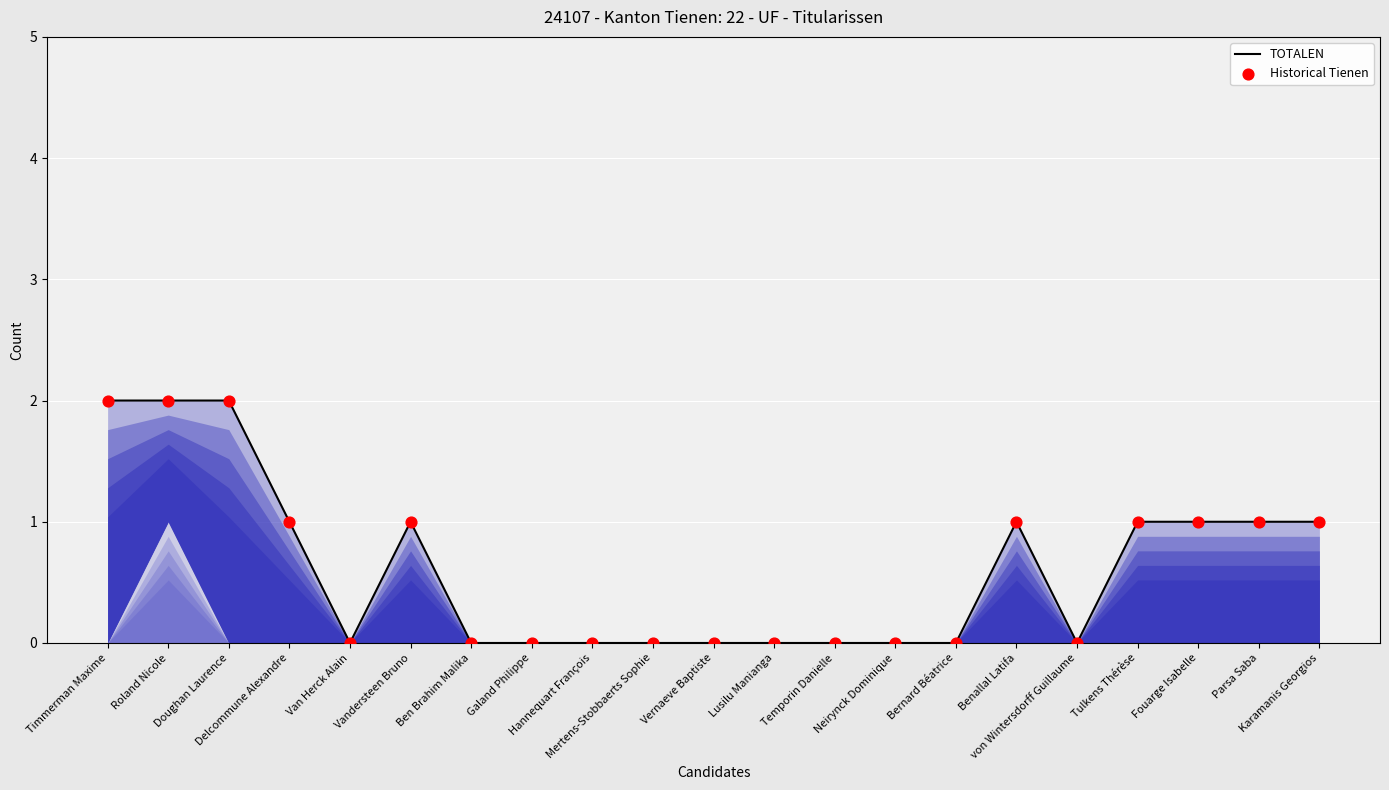

At which category is the sum across all series the highest?

Timmerman Maxime